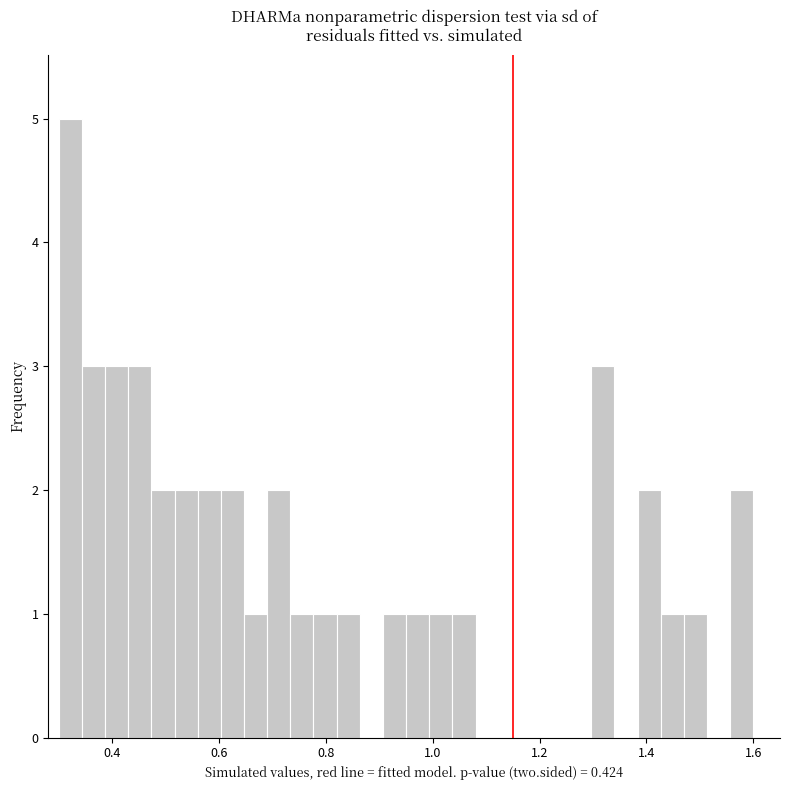

Read against the x-axis, roughly where is the centre of the tallest bar?

0.32